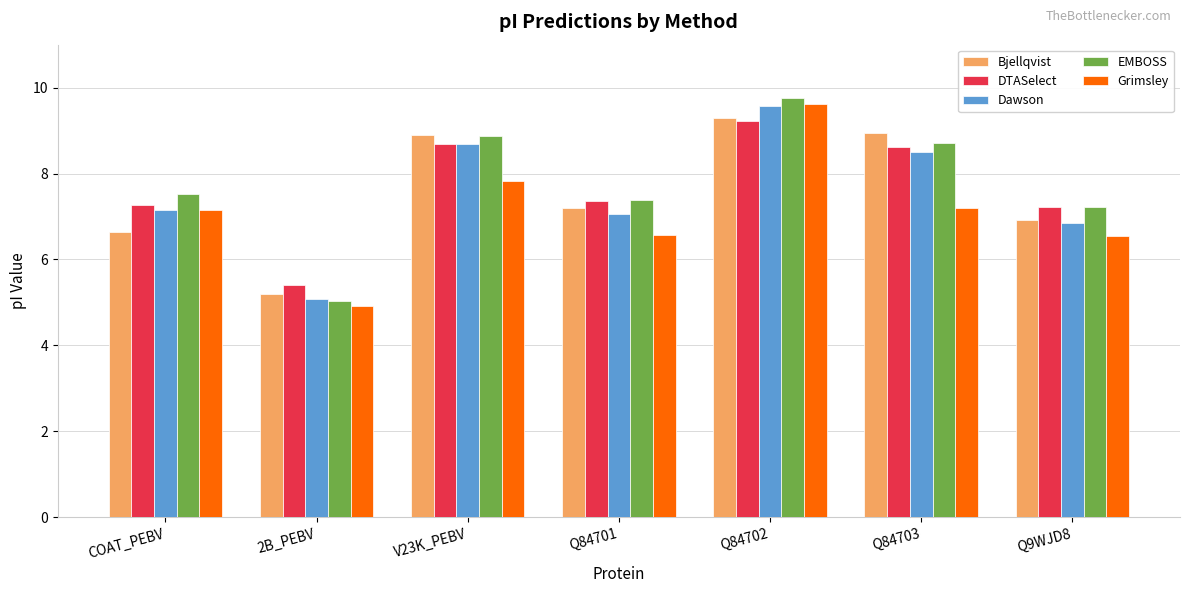

The Bjellqvist series shows 8.9 at V23K_PEBV. True or false?

True